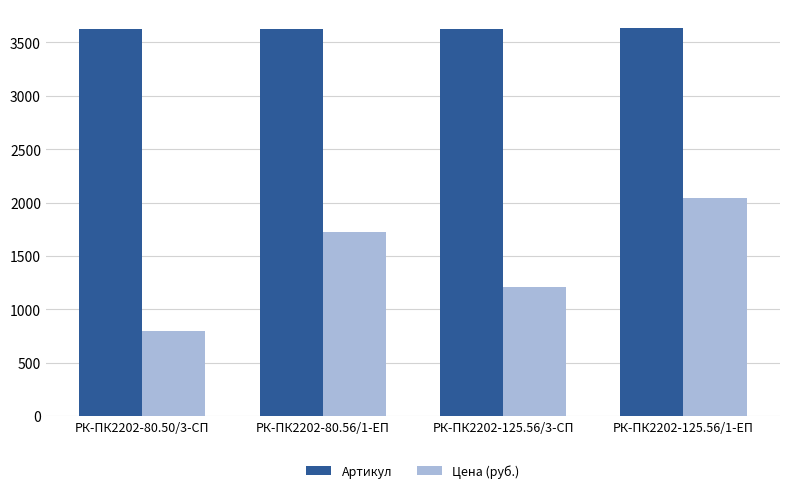

The value of Цена (руб.) at РК-ПК2202-80.56/1-ЕП is 1722.1. True or false?

True